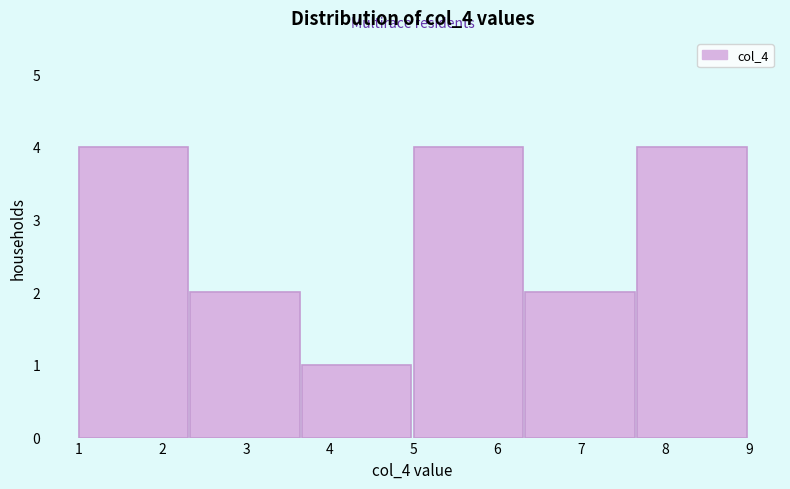

Reading left to right, list every bar in this chart as the range it spans on the x-axis followed by its height. Neither the bar edges nor the heights are printed on the chart, so give them approximately, as read against the axes.

1.0 to 2.3: 4
2.3 to 3.7: 2
3.7 to 5.0: 1
5.0 to 6.3: 4
6.3 to 7.7: 2
7.7 to 9.0: 4